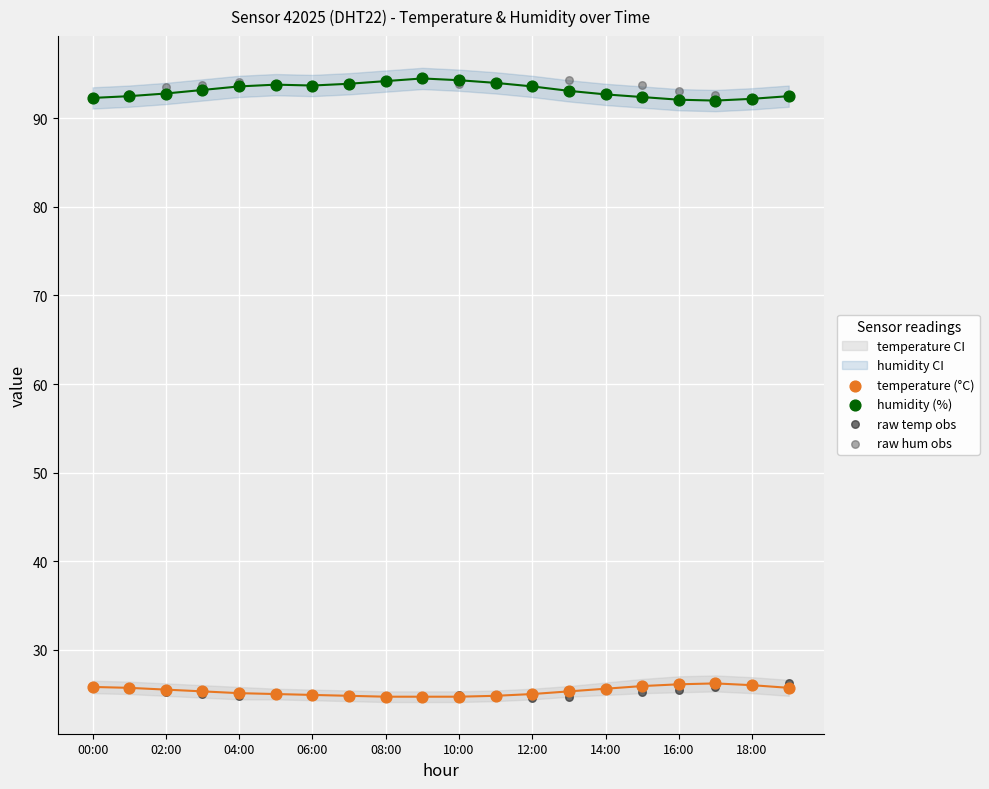

Which series contains the highest Y value?

humidity